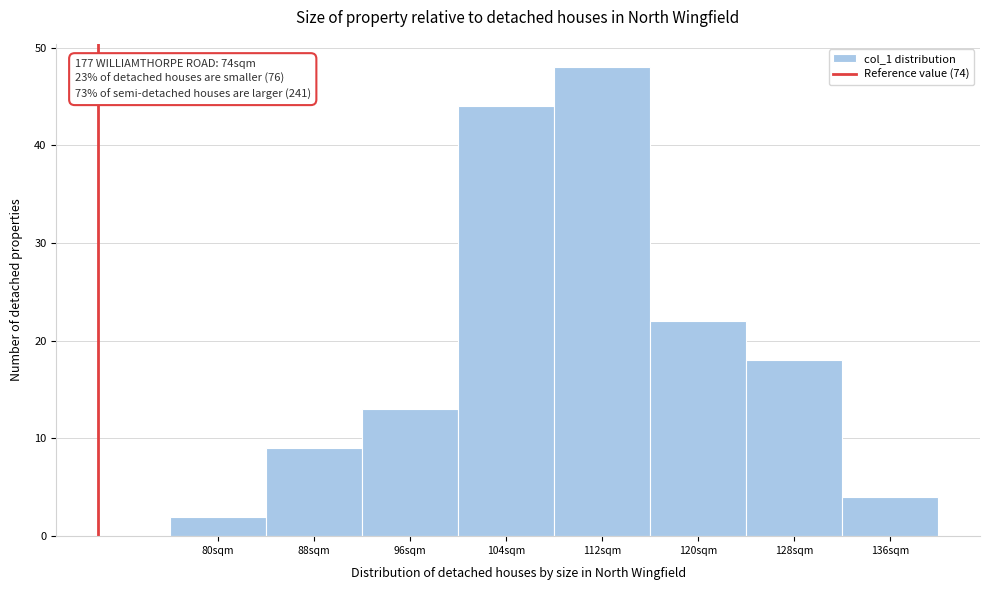

Reading left to right, extract all data points from this chart.

80sqm=2	88sqm=9	96sqm=13	104sqm=44	112sqm=48	120sqm=22	128sqm=18	136sqm=4